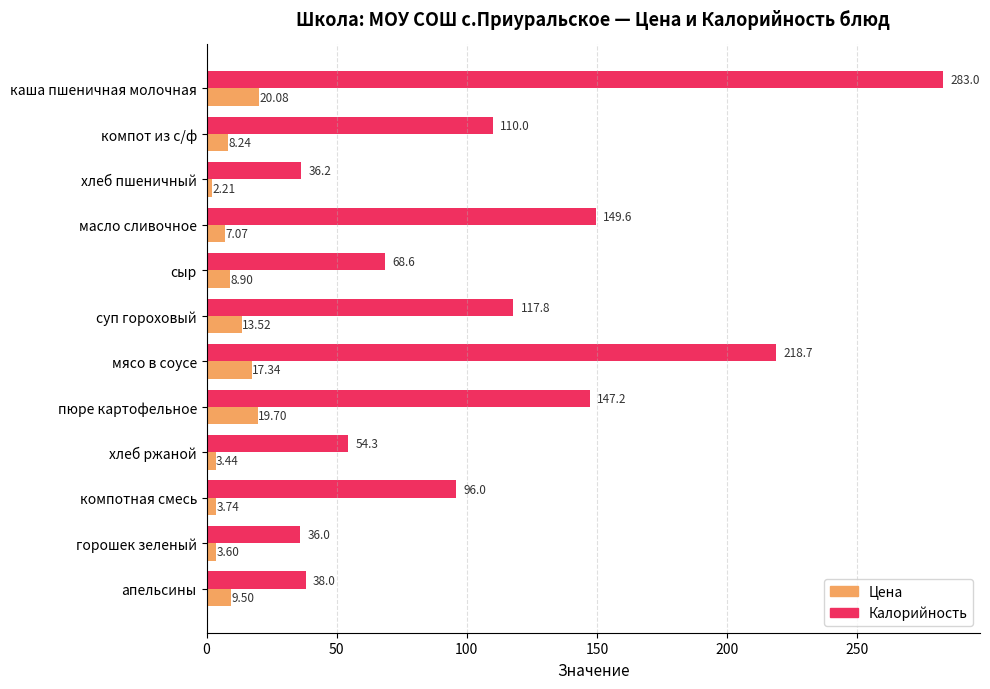

How many data points does each series have?

12